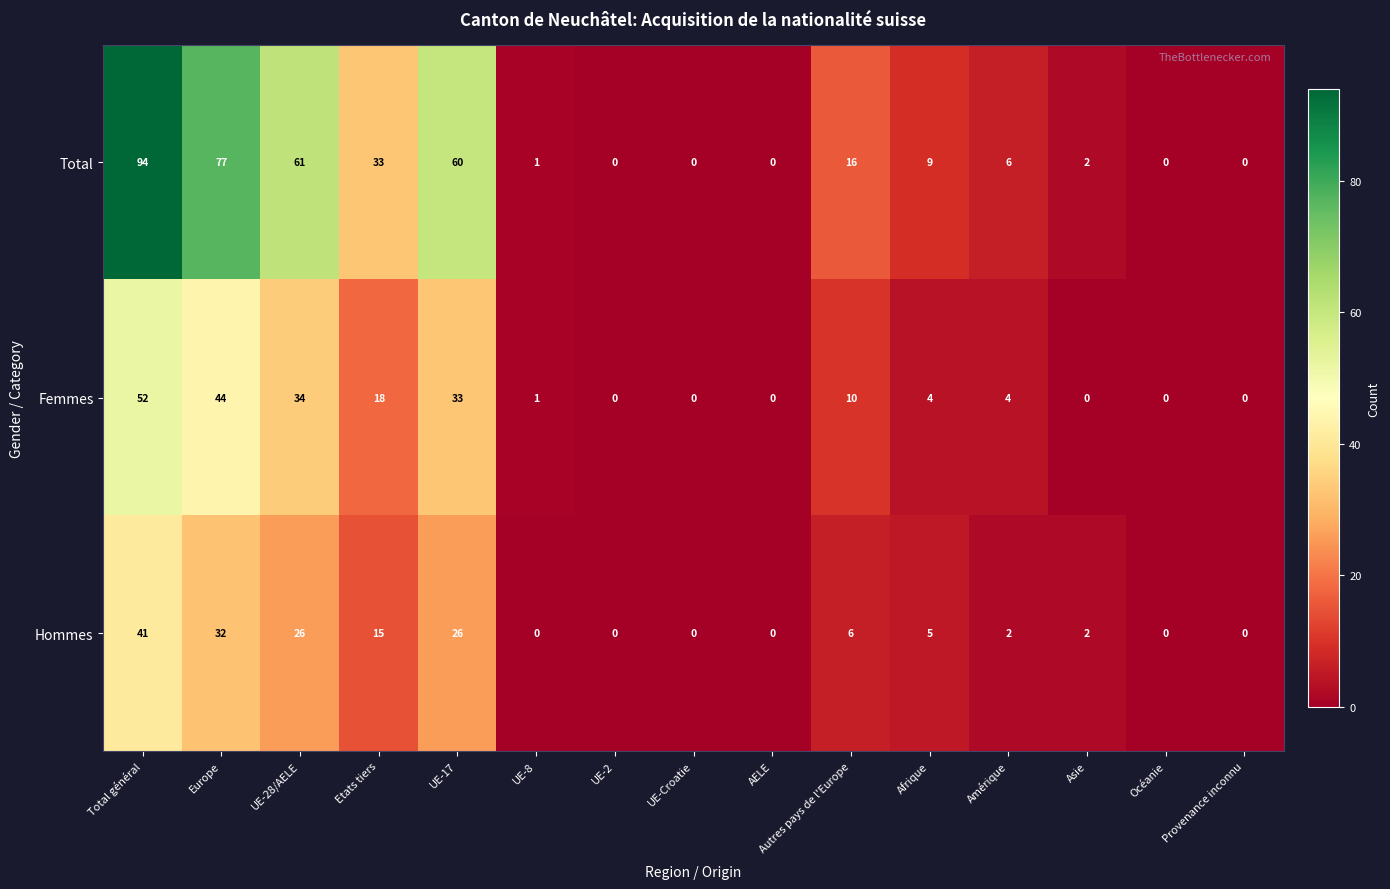

List the series in order of their peak value, highest first.

Total, Femmes, Hommes